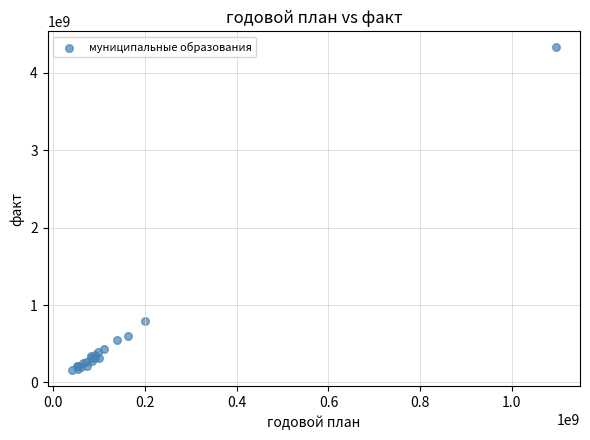

What Y value in the scatter plot is closest to 2244379837?

795887487